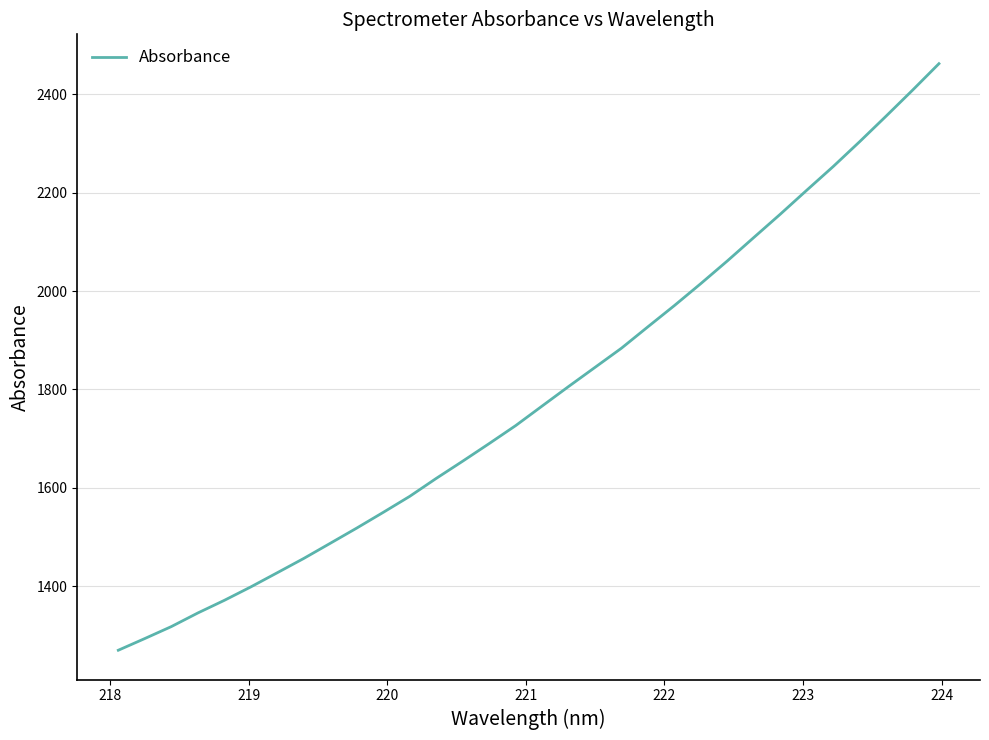

What is the greatest value displayed?

2462.2